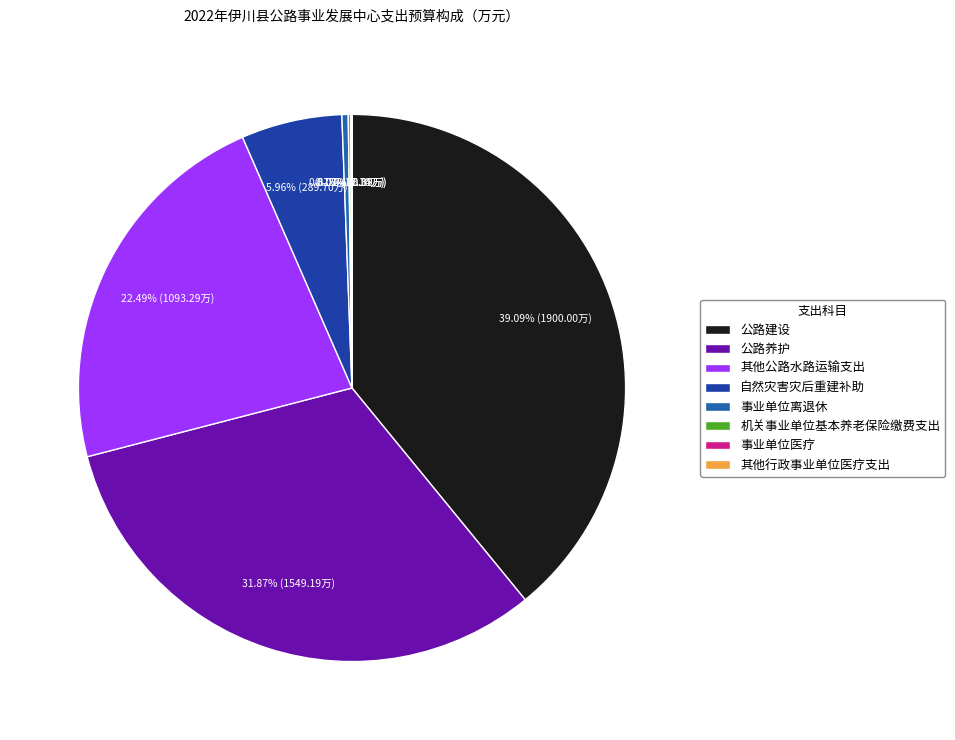

What is the ratio of the value at 其他公路水路运输支出 to the value at 自然灾害灾后重建补助?

3.8